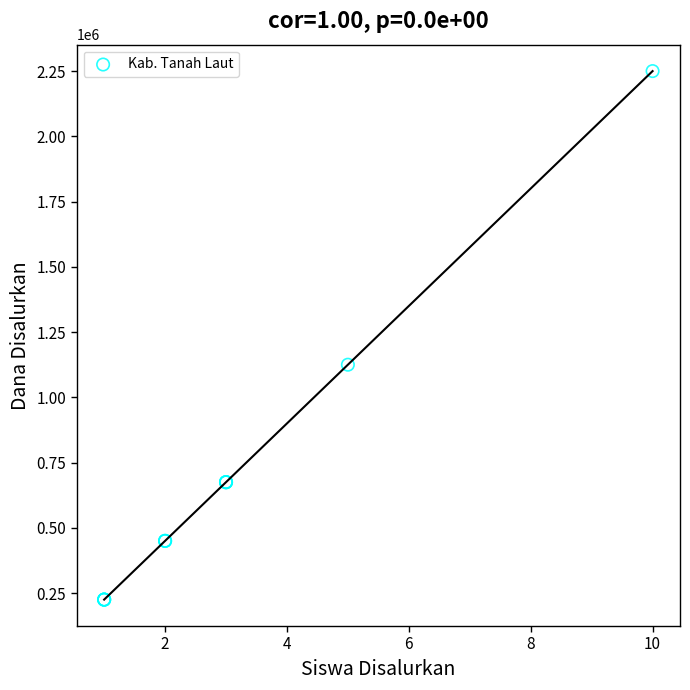

What Y value in the scatter plot is closest to 1237500?

1125000